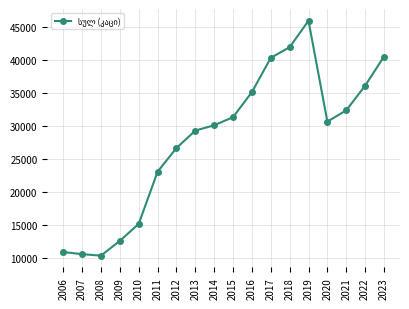

What is the value of the 4th point from the left?

12613.0